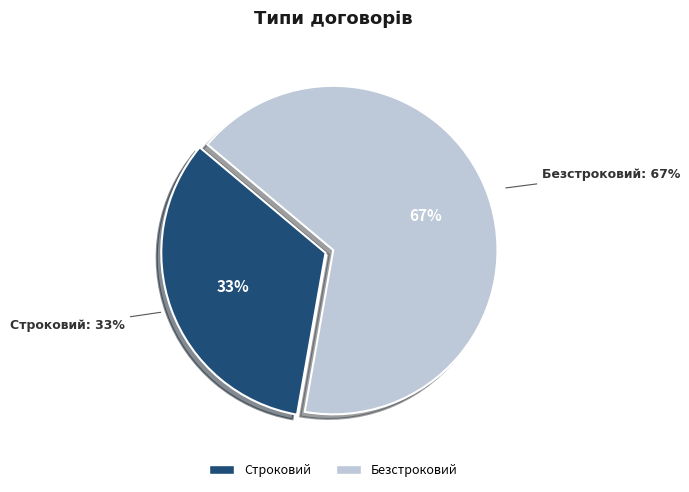

How many segments does this pie chart have?

2